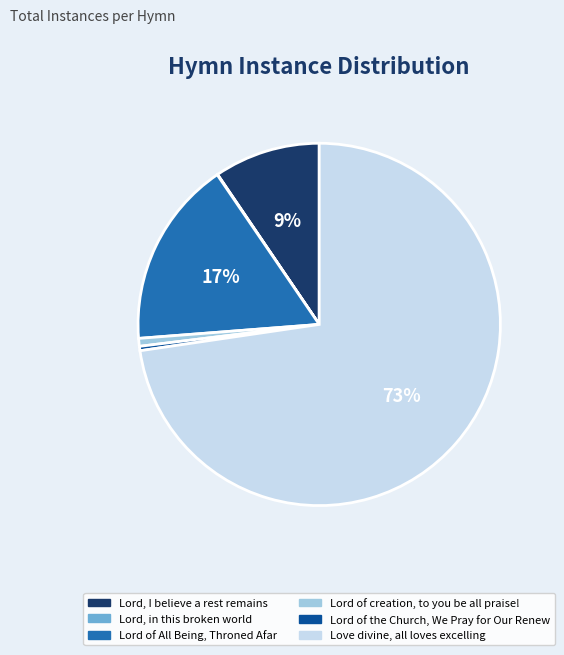

Do Love divine, all loves excelling and Lord of the Church, We Pray for Our Renew together represent more than half of the pie?

Yes